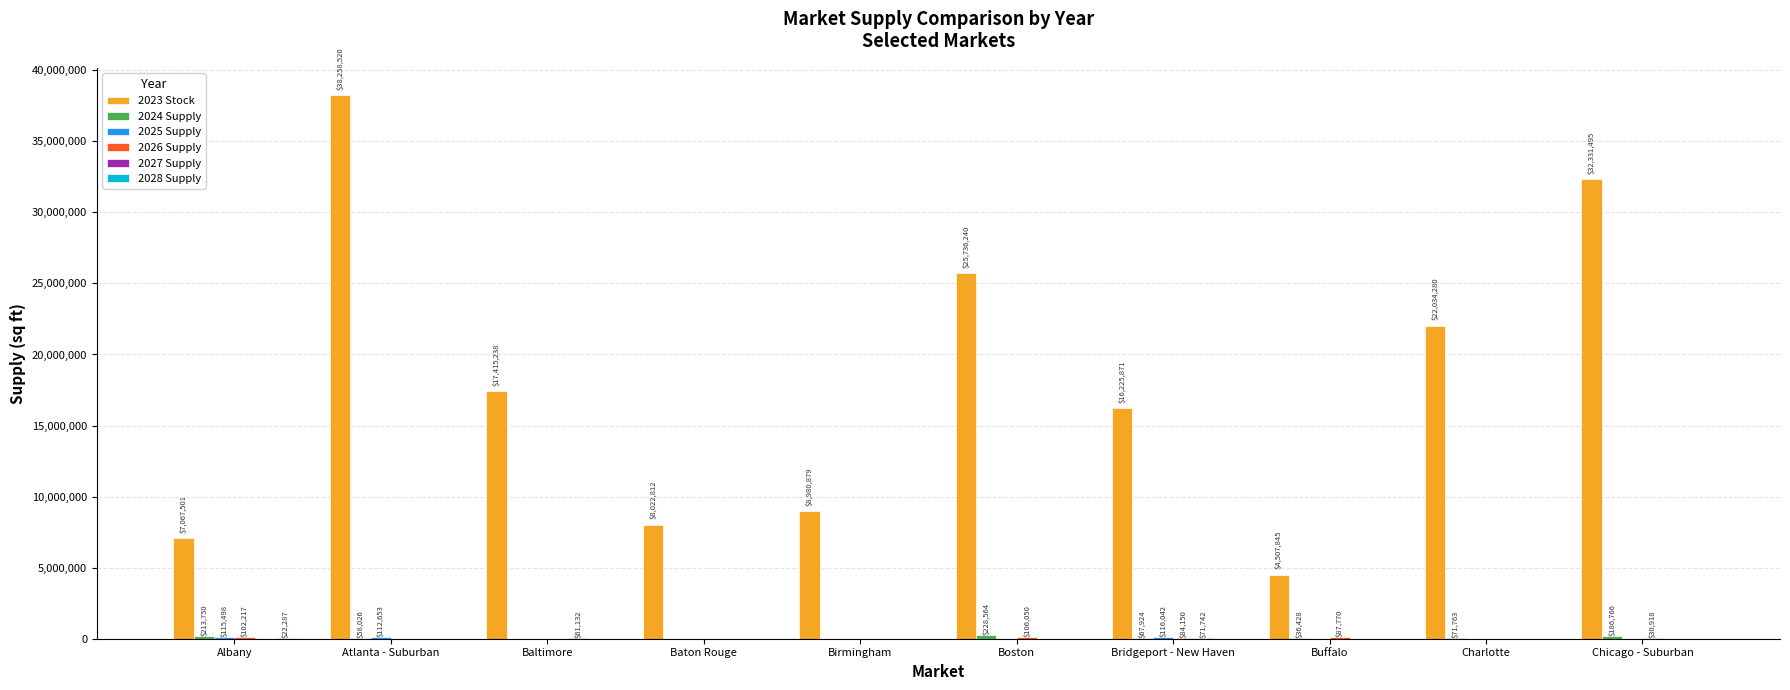

What is the greatest value displayed?

38258520